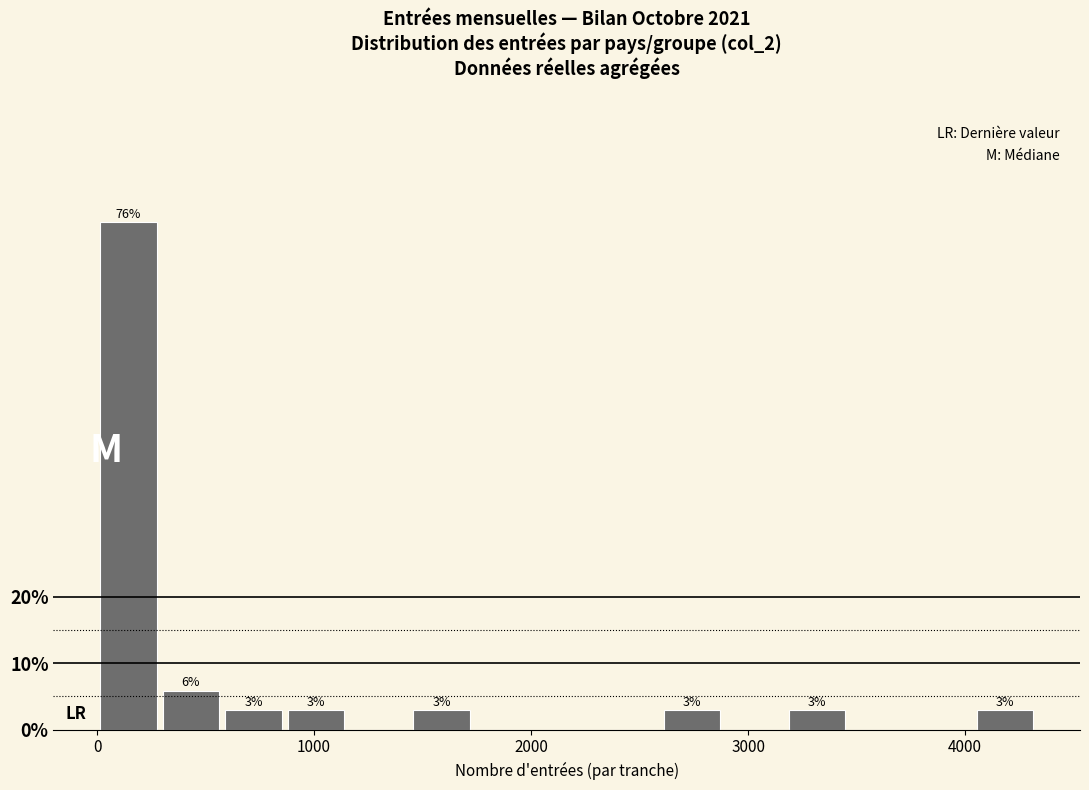

Read against the x-axis, roughly where is the centre of the tallest bar?

100